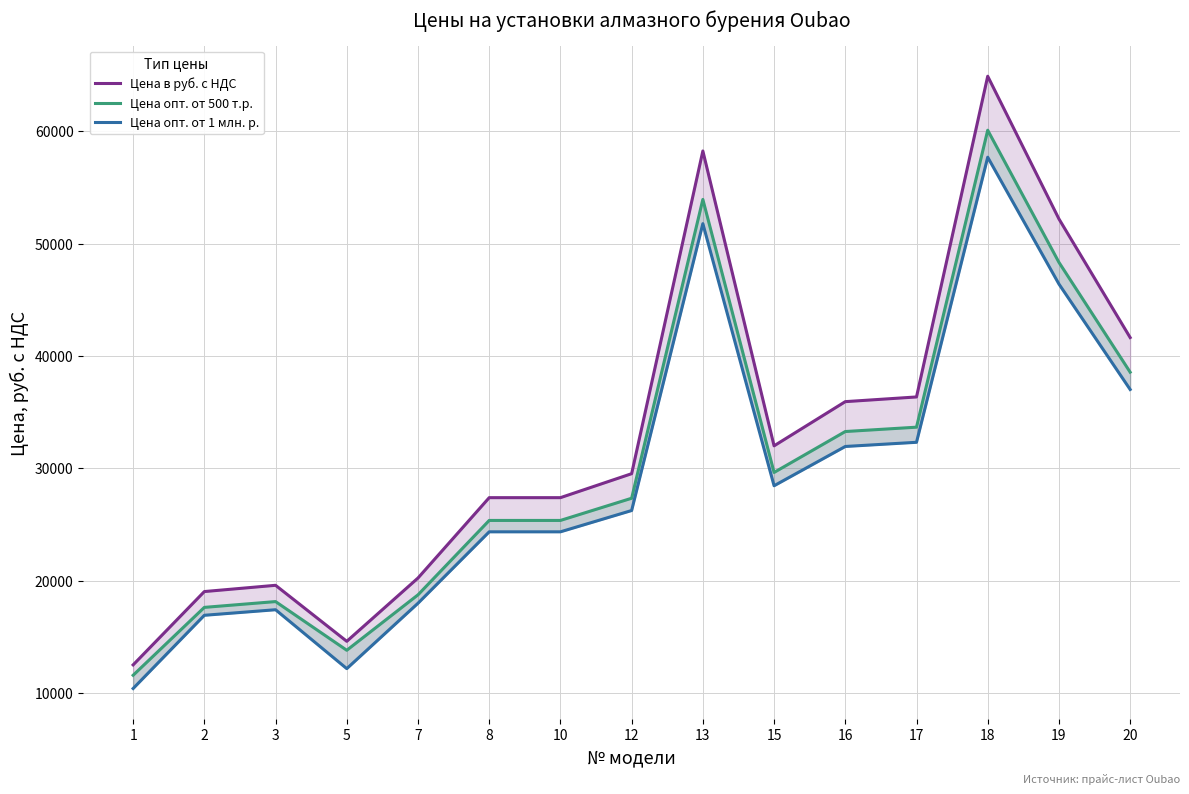

At which category does Цена опт. от 1 млн. р. reach its first local valley?

5